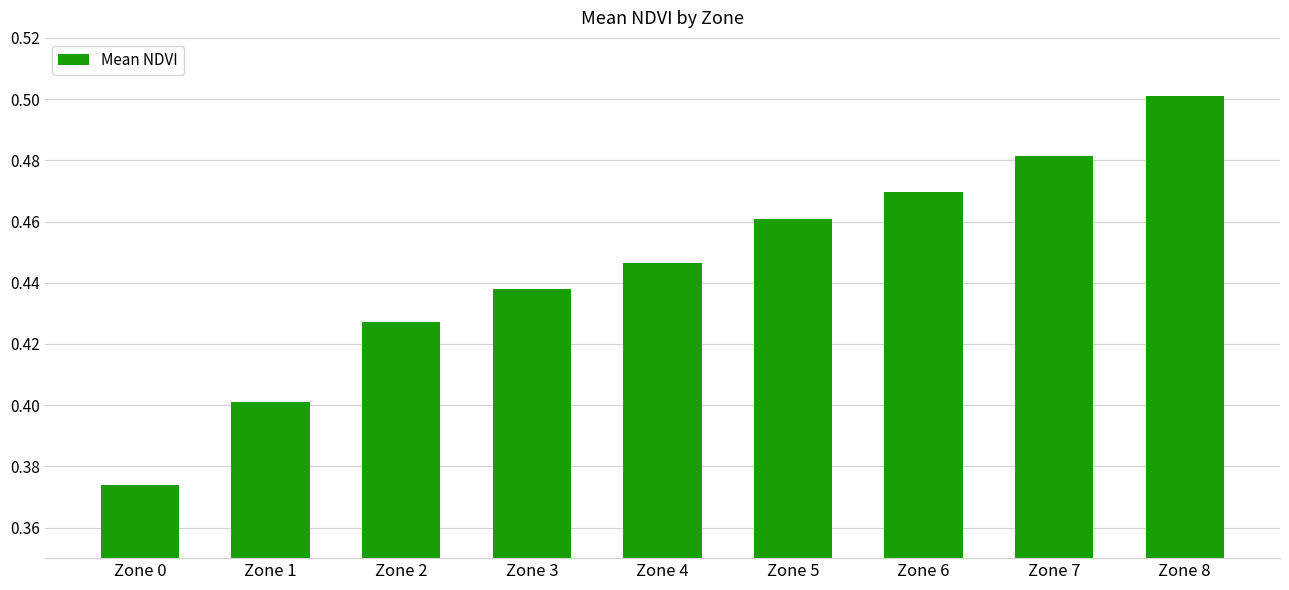

What is the sum of all values?

4.0